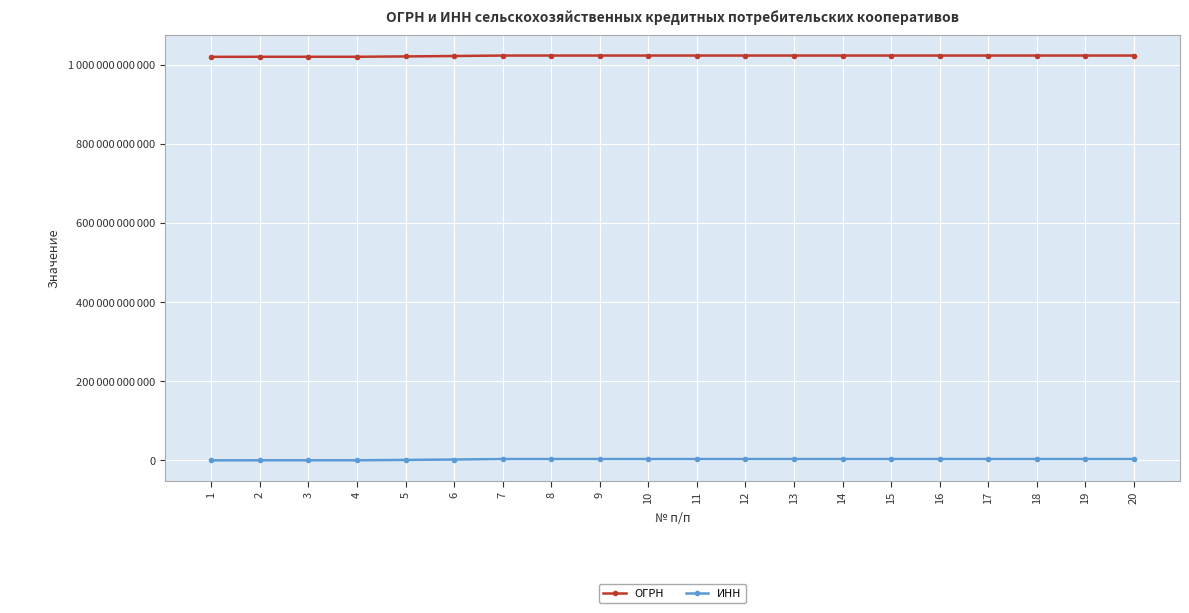

Where does the ОГРН series first go above 1023405561398?

12